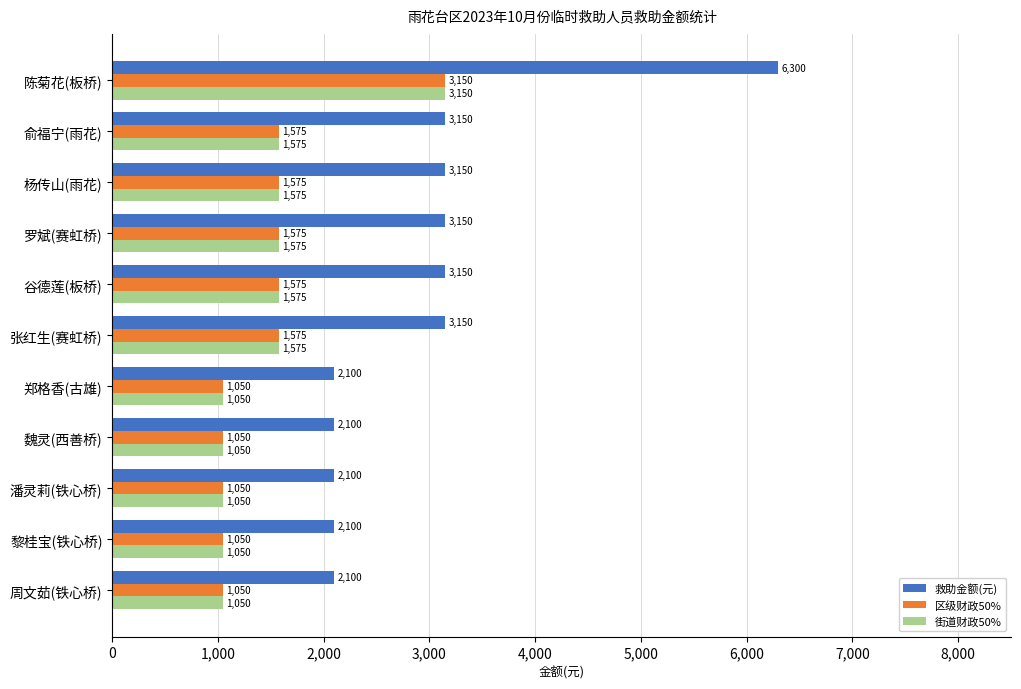

Which category has the highest value across all series?

陈菊花(板桥)